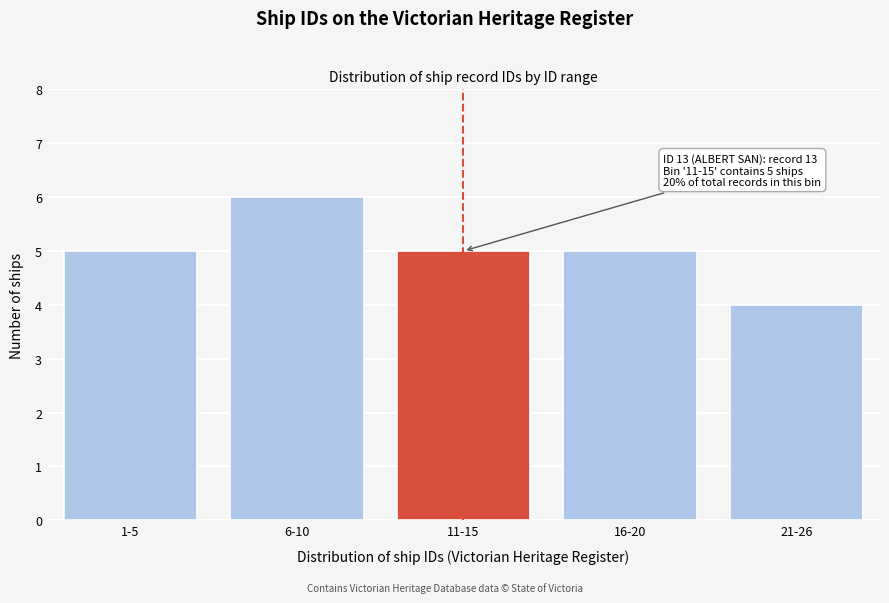

Reading left to right, extract all data points from this chart.

5	6	5	5	4